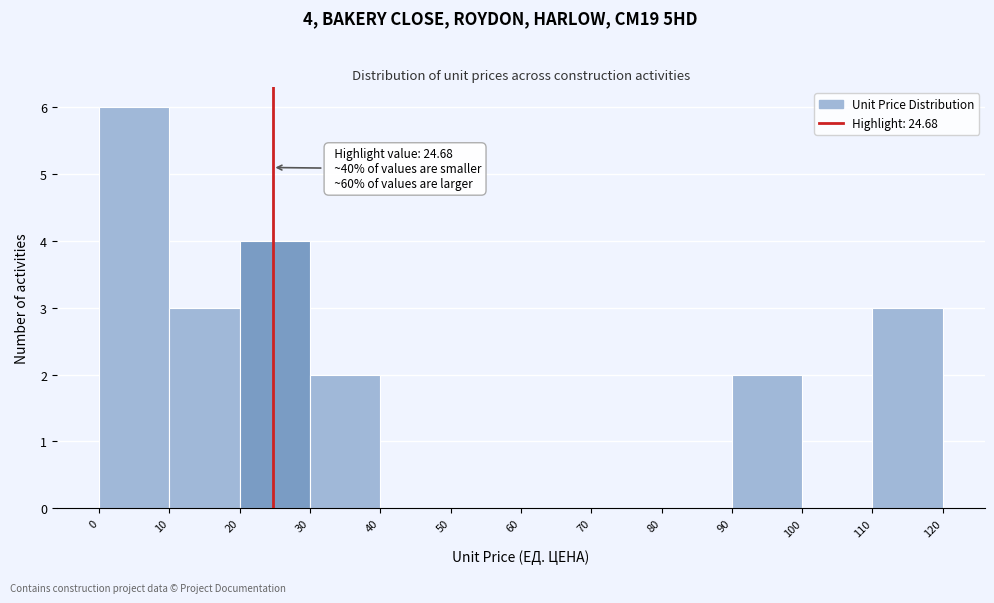

Which range on the x-axis has the tallest bar?

0 to 10